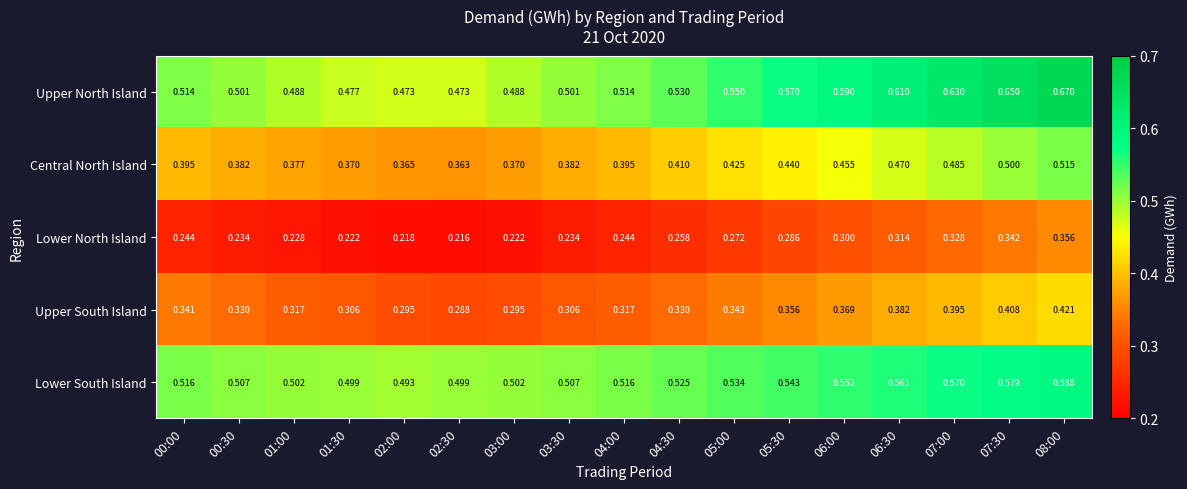

Which series has the largest total across all categories?

Upper North Island